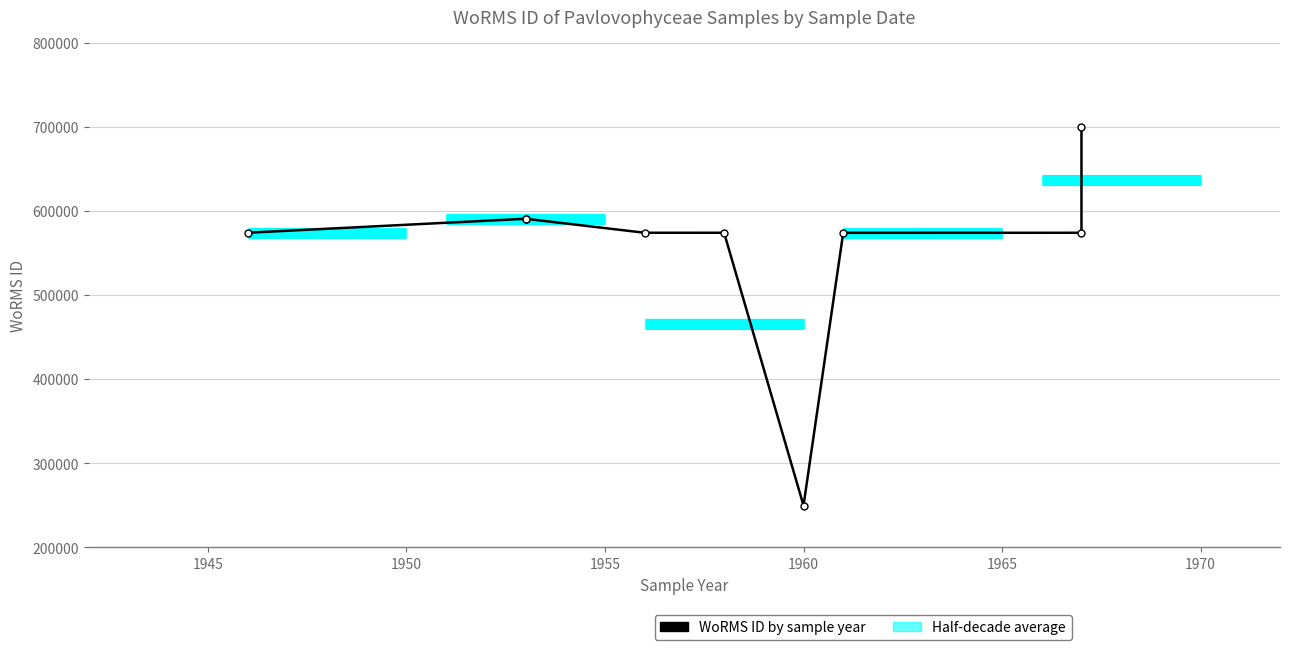

What is the value of the 7th point from the left?

573854